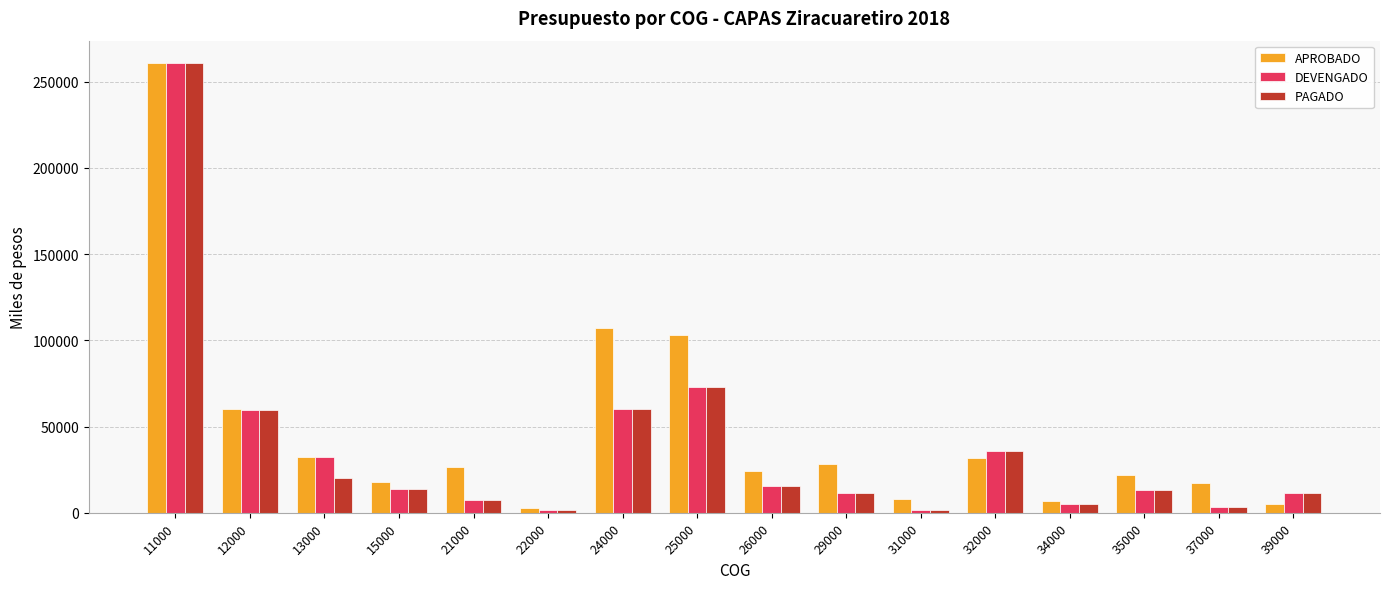

True or false: APROBADO has a value of 32159.0 at 13000.

True